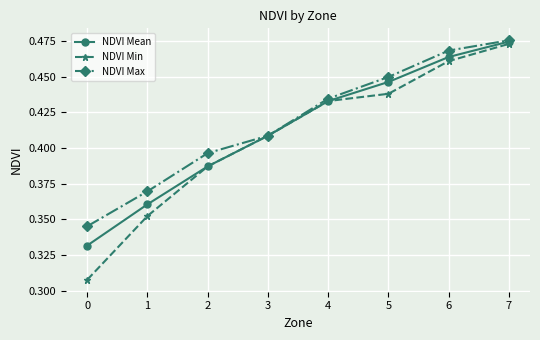

What is the difference between the NDVI Min values at 0 and 4?

0.1